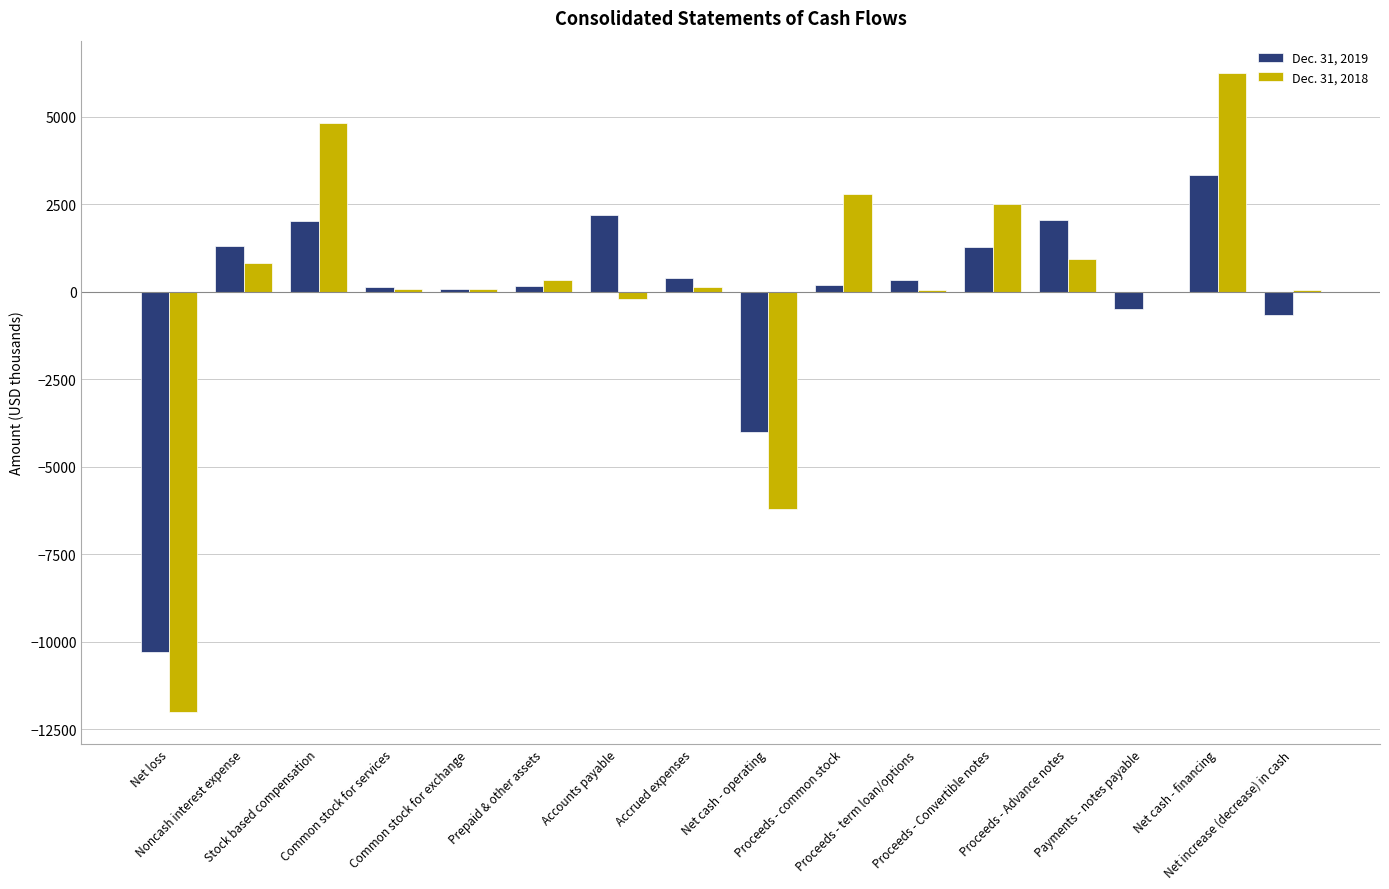

What is the greatest value displayed?

6256